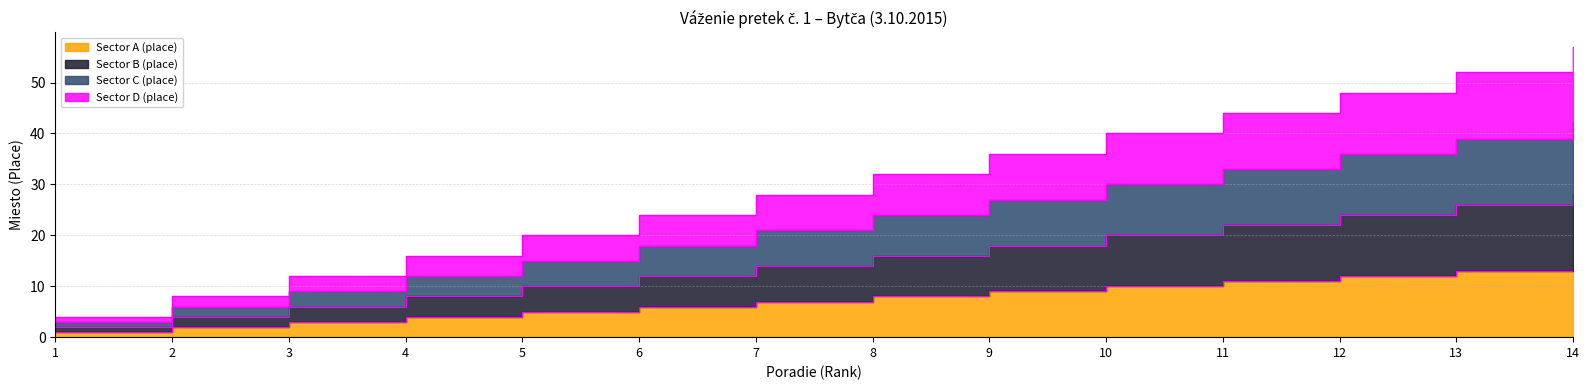

True or false: Sector C (place) and Sector B (place) intersect in this chart.

False